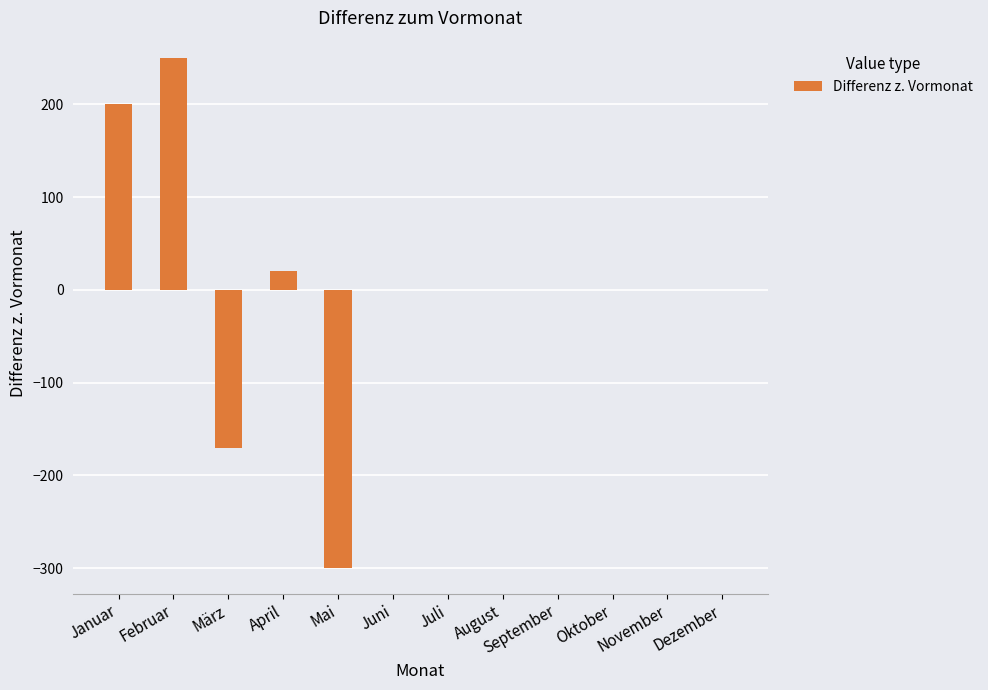

What is the change in value from Januar to Februar?

+50